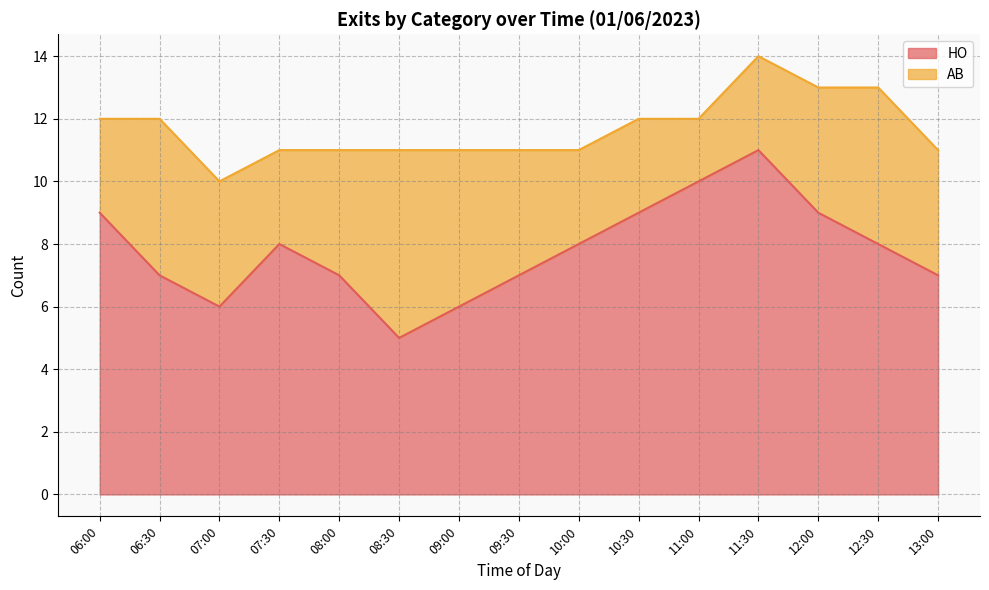

How many lines are shown in the chart?

2